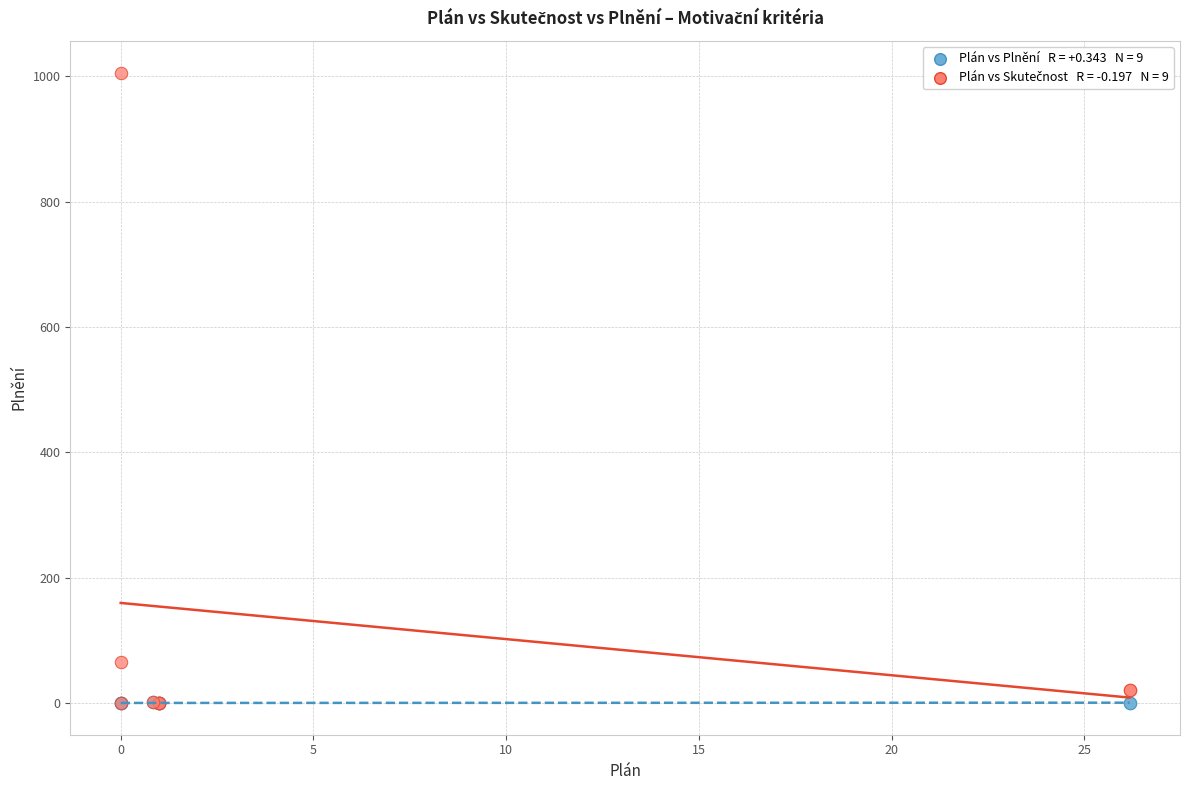

Across all series, what Y value is closest to 502?

65.8